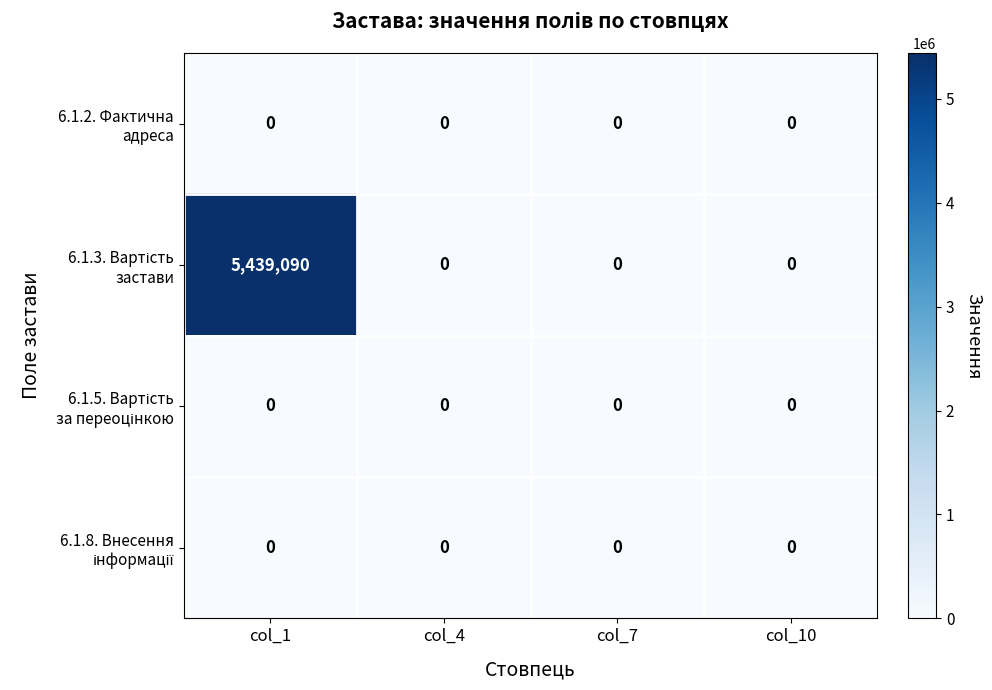

At which category is the sum across all series the highest?

col_1